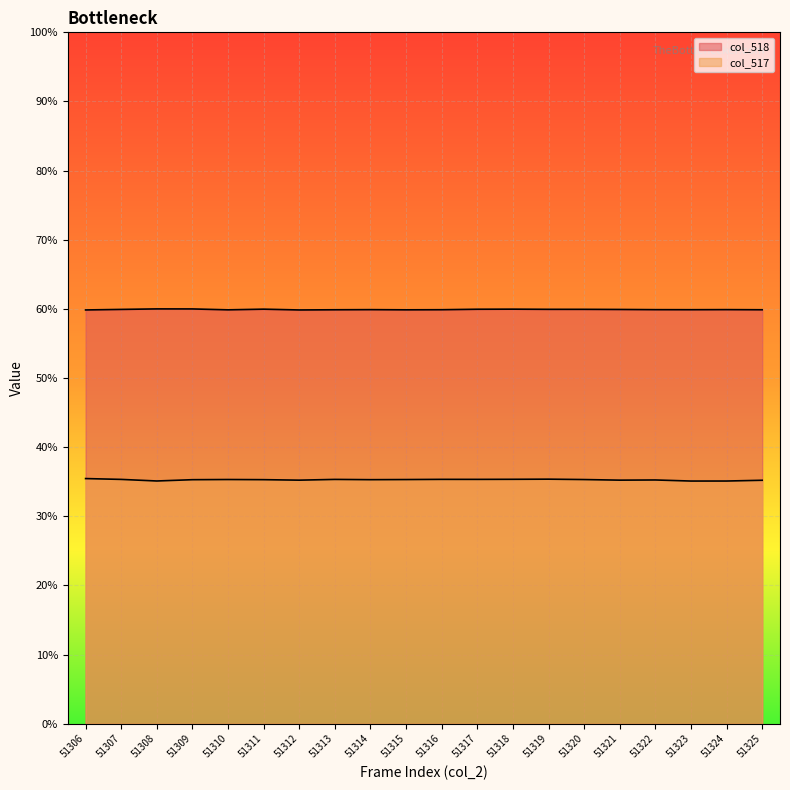

Reading left to right, what are all the values shown in this chart?

col_518: 51306=39221	51307=39272	51308=39320	51309=39317	51310=39232	51311=39295	51312=39220	51313=39238	51314=39250	51315=39233	51316=39243	51317=39288	51318=39296	51319=39280	51320=39279	51321=39267	51322=39248	51323=39244	51324=39252	51325=39239
col_517: 51306=23238	51307=23159	51308=23009	51309=23131	51310=23148	51311=23134	51312=23087	51313=23158	51314=23133	51315=23145	51316=23163	51317=23161	51318=23168	51319=23181	51320=23145	51321=23088	51322=23105	51323=23003	51324=23005	51325=23077